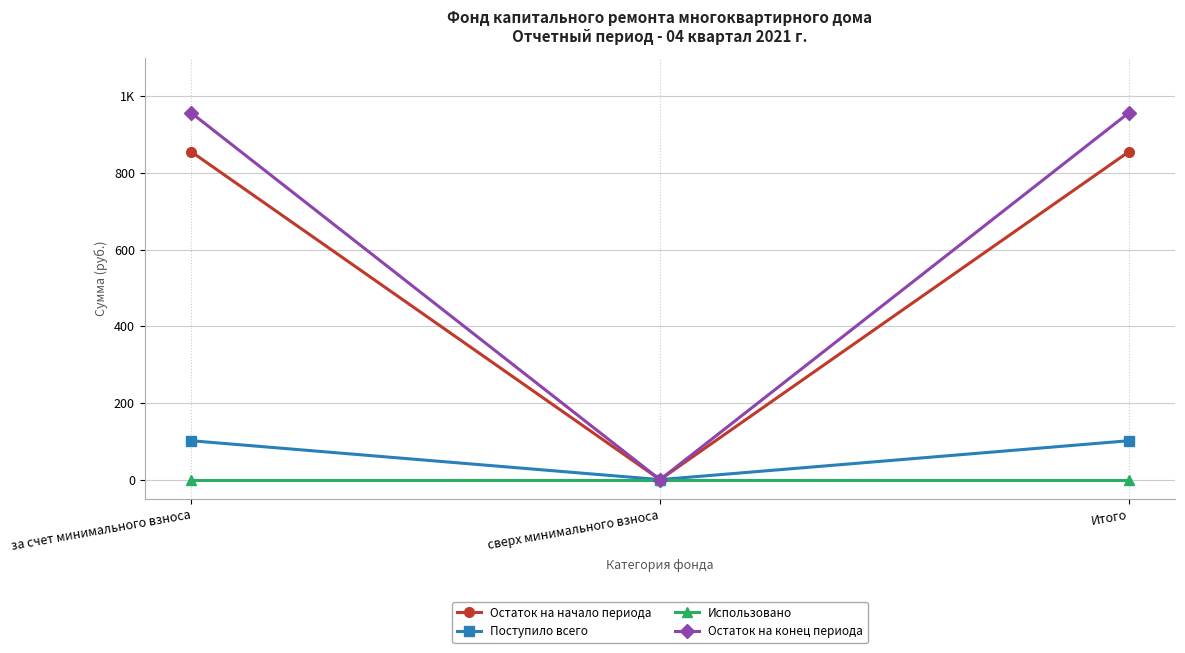

Is this an area chart (filled region under the line)?

No